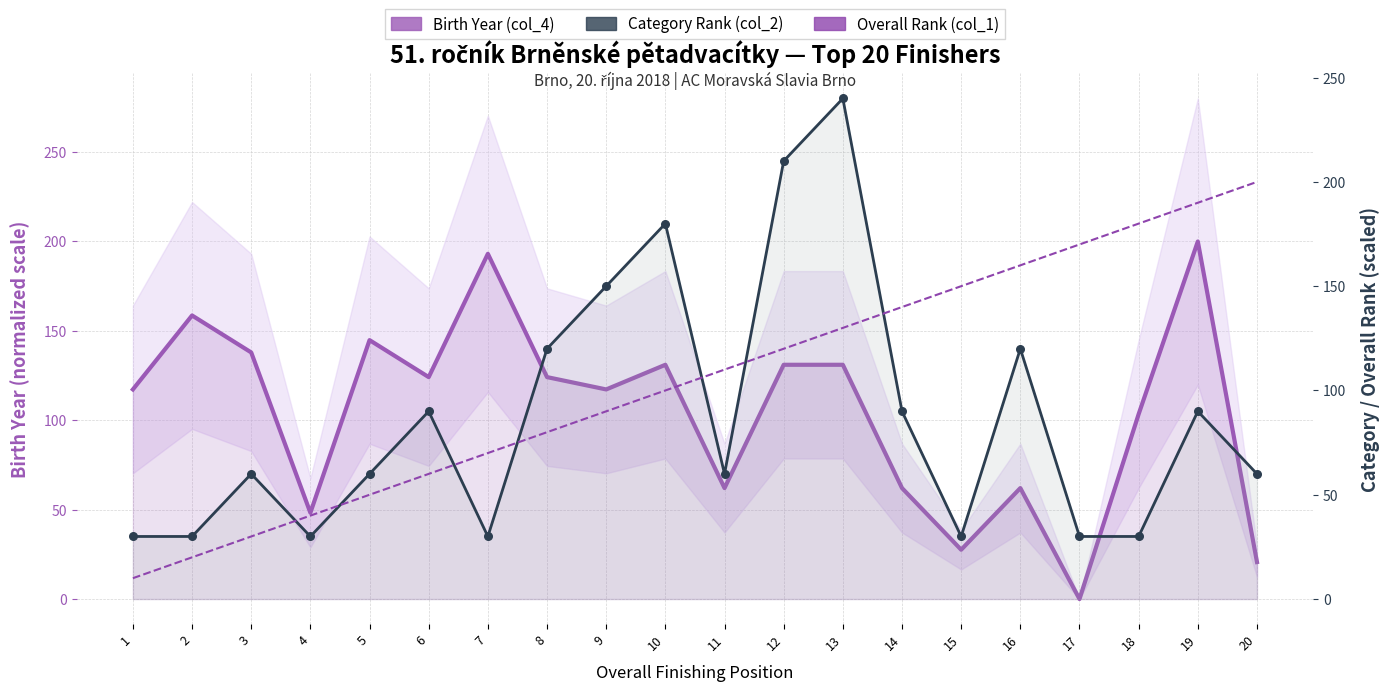

What is the total value across all series at 13?

501.0